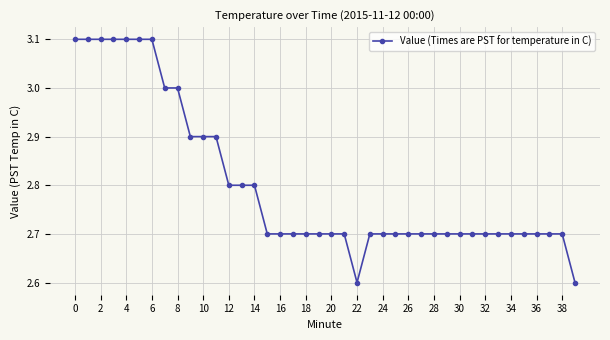

How many categories are shown in the chart?

40